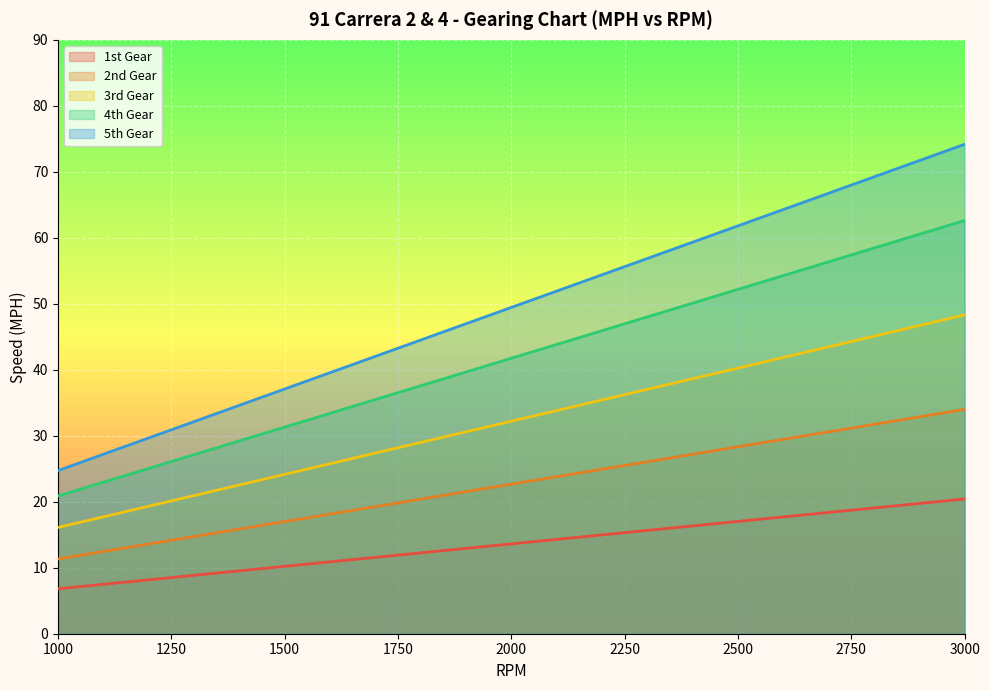

Which series has the widest spread of values?

5th Gear